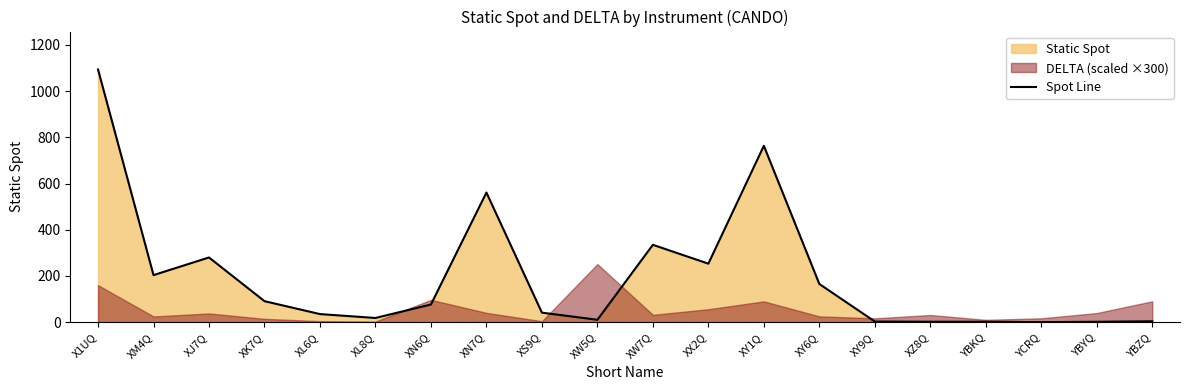

True or false: the data shows 270.7 at XY1Q.

False